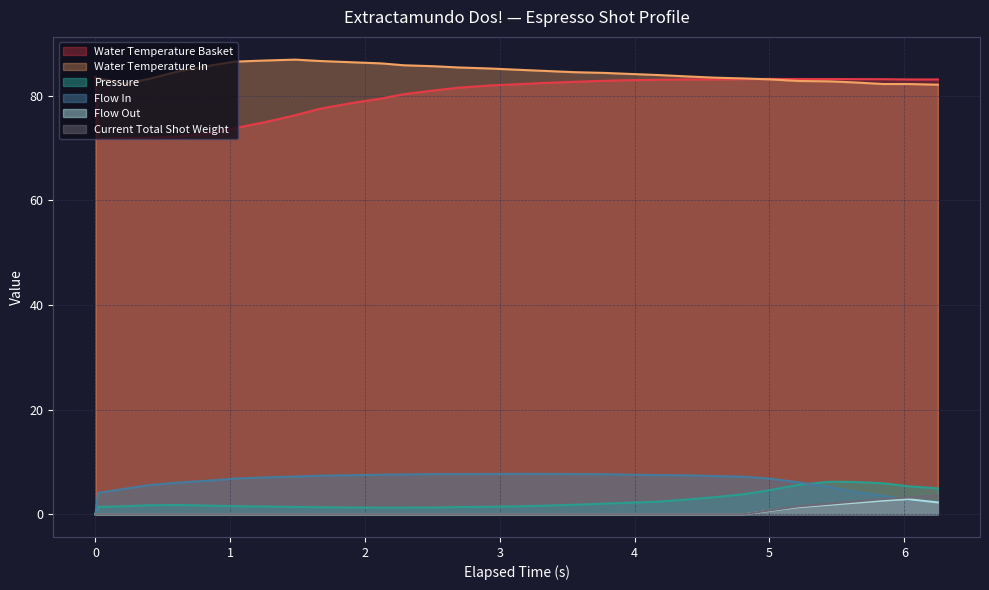

What is the difference between the maximum and minimum values in the current_total_shot_weight series?

3.6